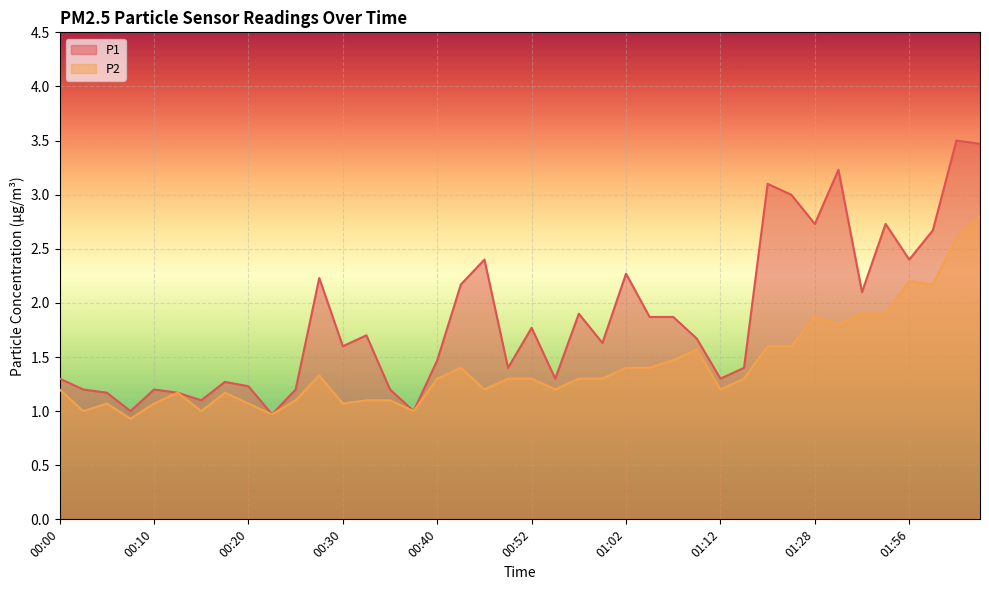

True or false: P1 and P2 intersect in this chart.

False